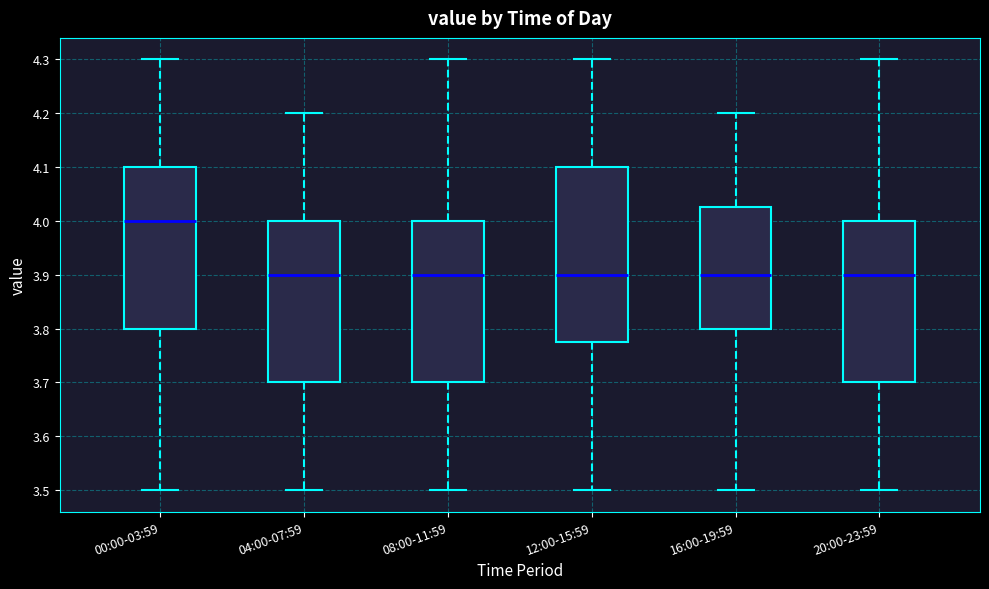

Reading left to right, transcribe this box plot: for each box, give where its median line is, the range the box spans, and where its two whiskers end, as read against the y-axis. The values are not printed on the chart, so give them approximately, as read against the axis.

00:00-03:59: median 4.00, box 3.80 to 4.10, whiskers 3.50 to 4.30
04:00-07:59: median 3.90, box 3.70 to 4.00, whiskers 3.50 to 4.20
08:00-11:59: median 3.90, box 3.70 to 4.00, whiskers 3.50 to 4.30
12:00-15:59: median 3.90, box 3.78 to 4.10, whiskers 3.50 to 4.30
16:00-19:59: median 3.90, box 3.80 to 4.03, whiskers 3.50 to 4.20
20:00-23:59: median 3.90, box 3.70 to 4.00, whiskers 3.50 to 4.30